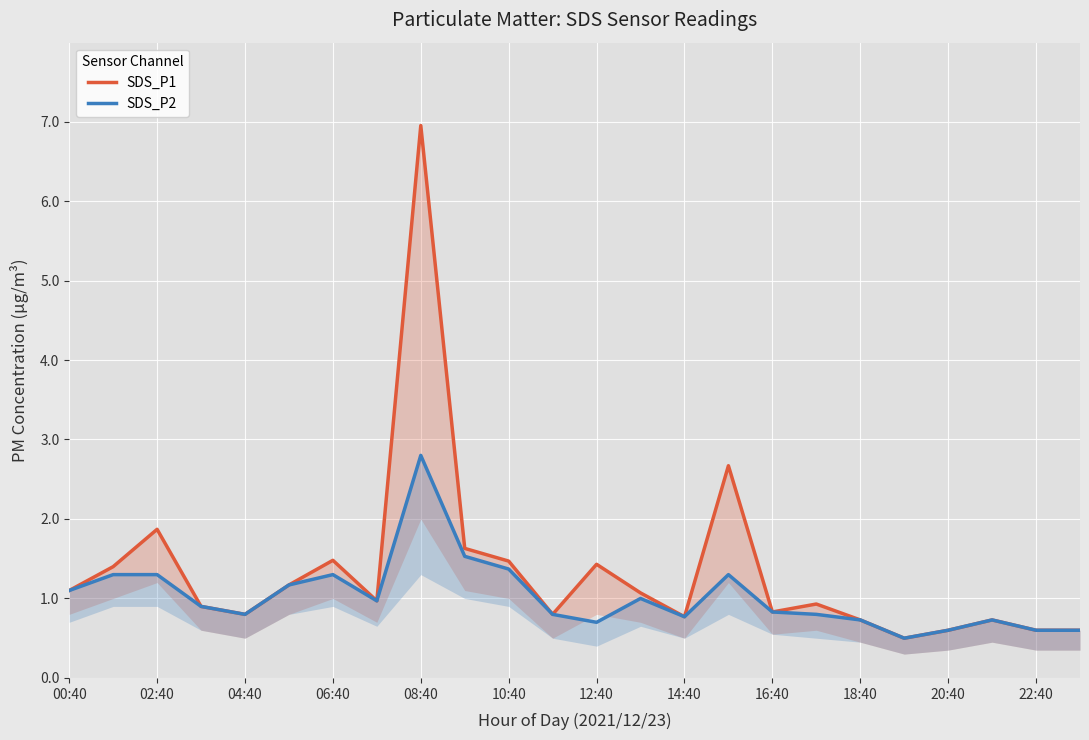

Which series has the largest total across all categories?

SDS_P1